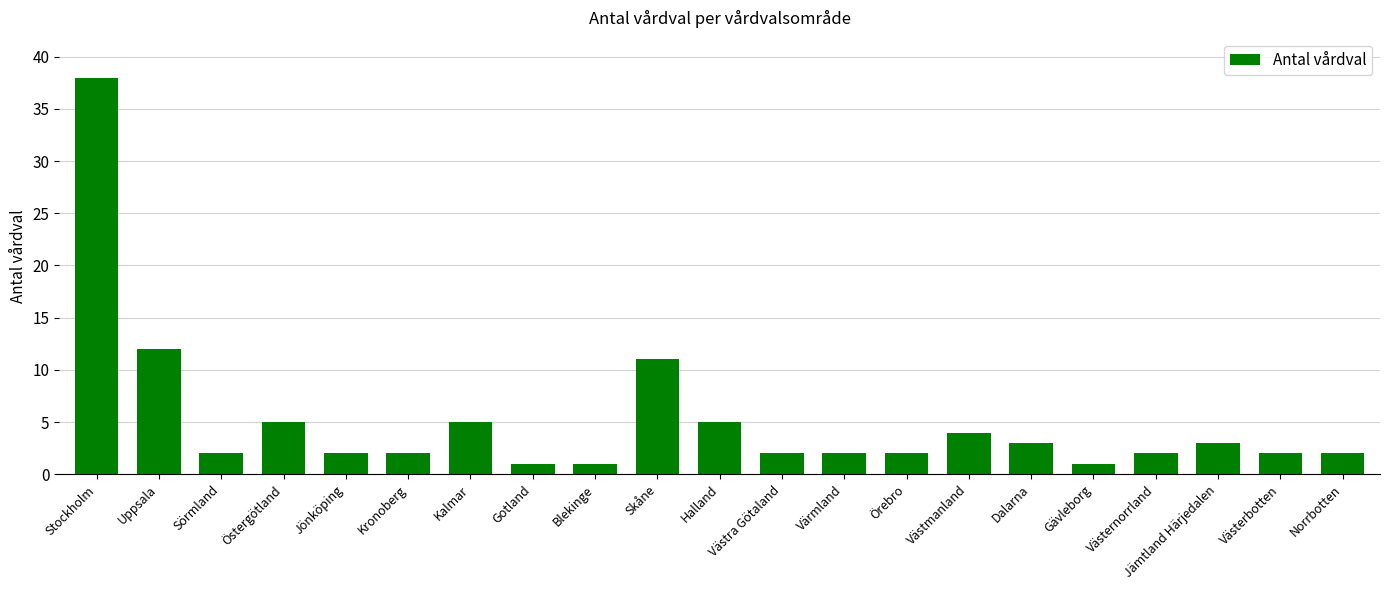

What is the change in value from Östergötland to Västra Götaland?

-3